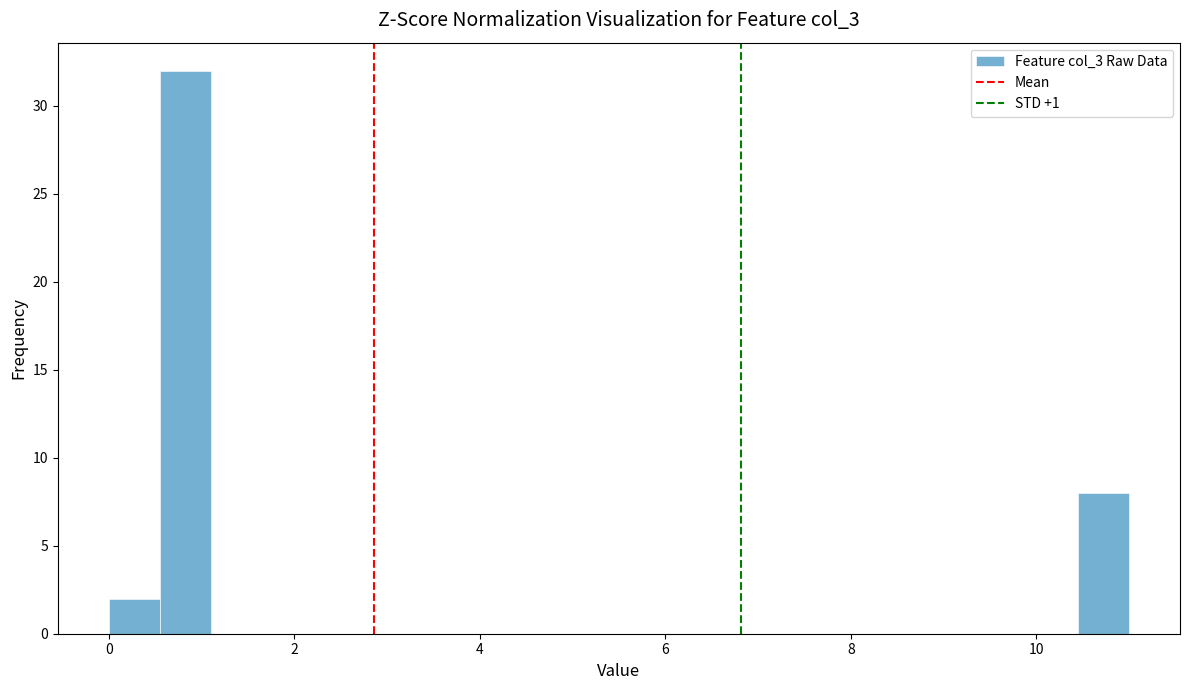

Read against the x-axis, roughly where is the centre of the tallest bar?

0.8